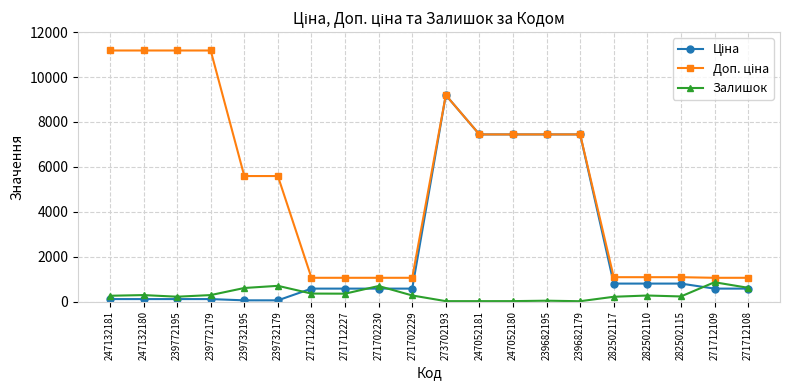

What is the approximate value of Залишок at 271712227?

353.0